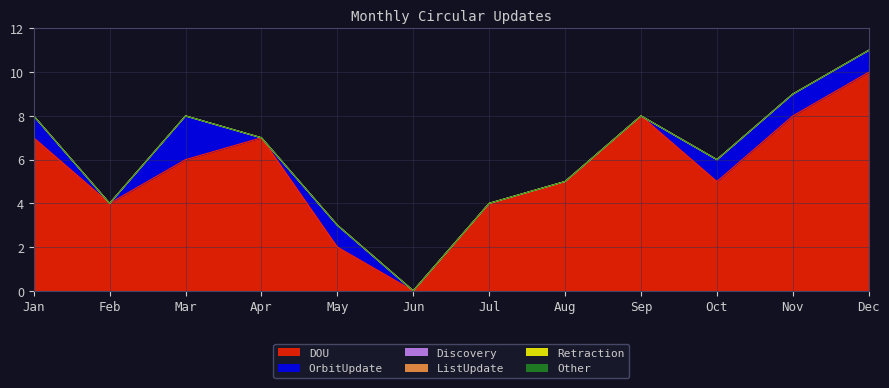

Rank the series at Jun from lowest to highest value.

DOU, OrbitUpdate, Discovery, ListUpdate, Retraction, Other